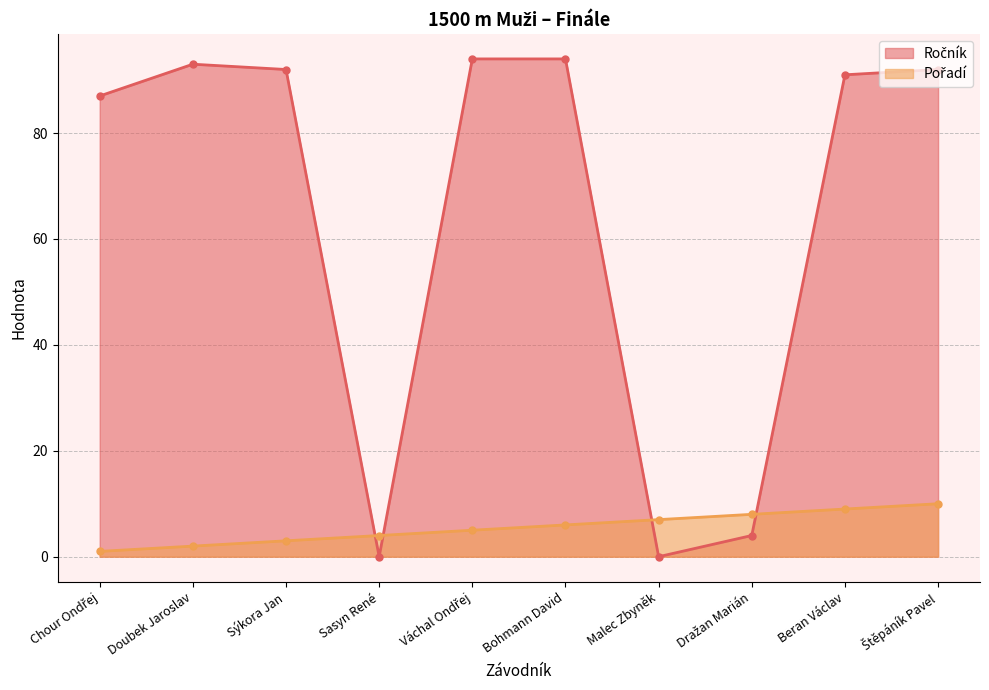

How many data points in Pořadí are less than 6?

5